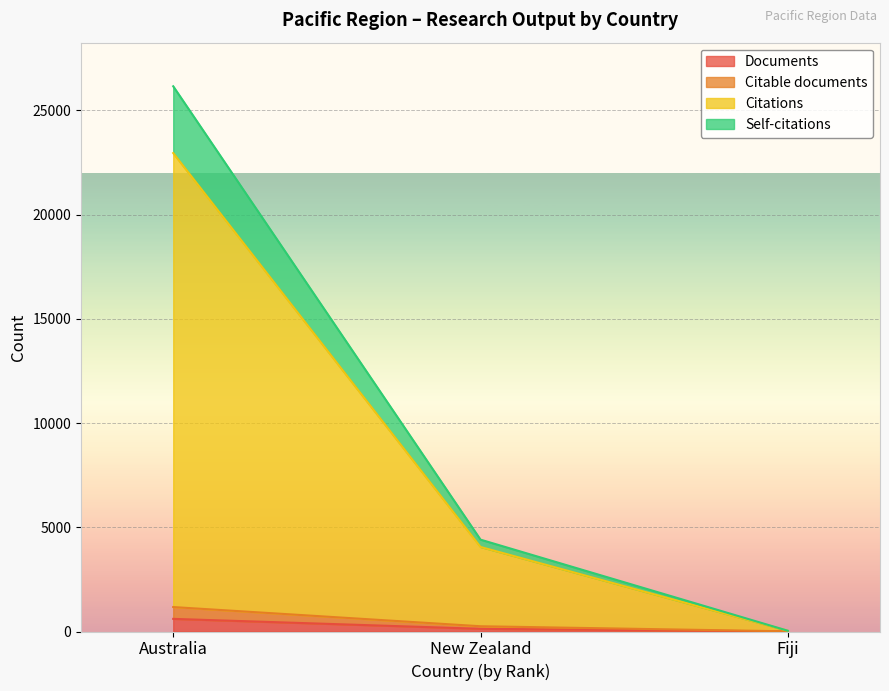

True or false: Citable documents has a value of 8 at Fiji.

True